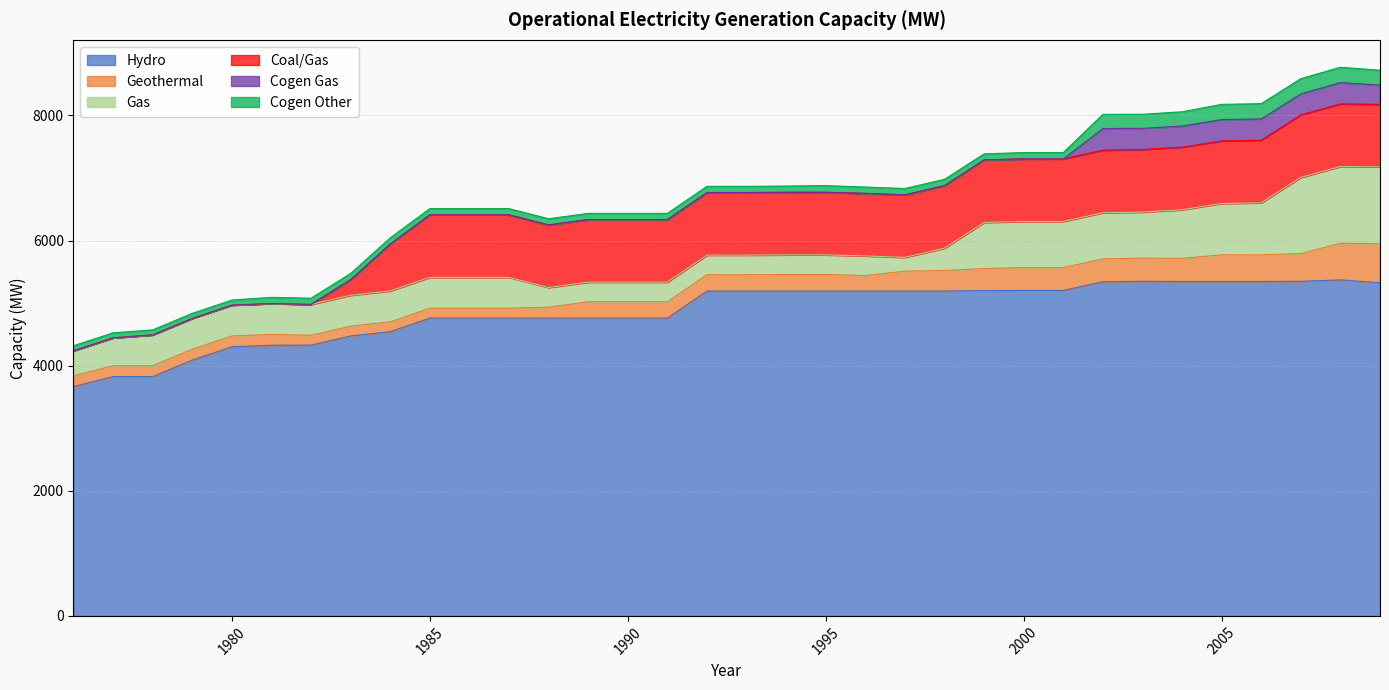

Between 1991 and 1979, which is larger?

1991